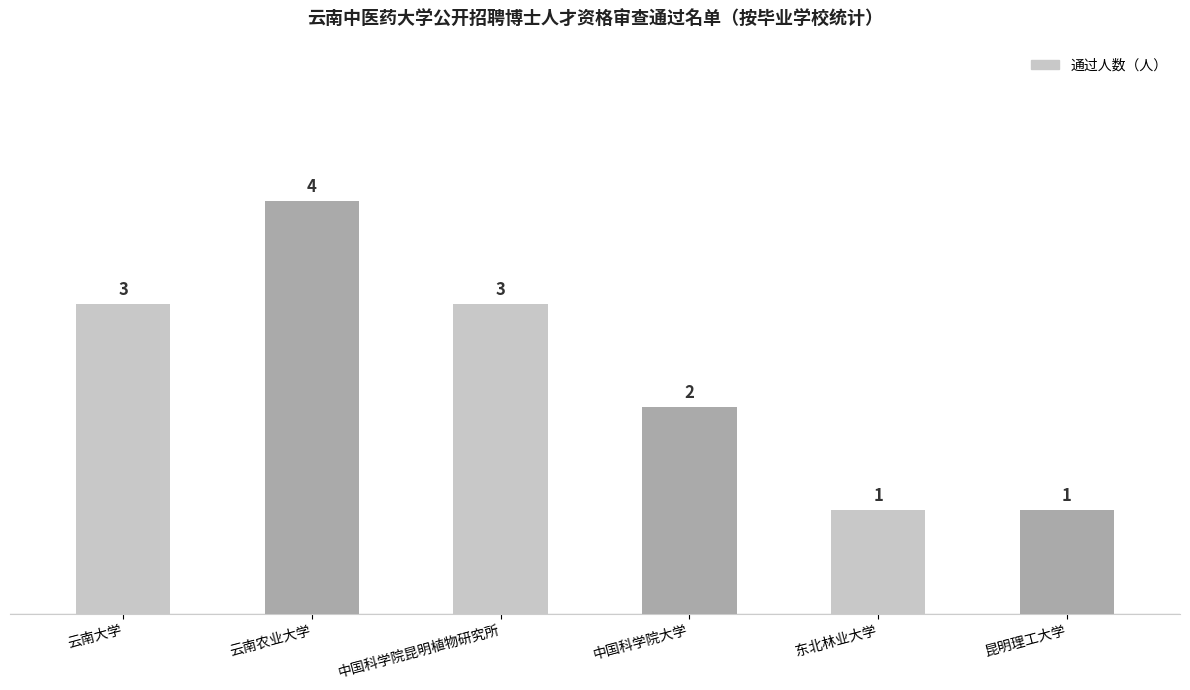

Between 中国科学院大学 and 东北林业大学, which is larger?

中国科学院大学